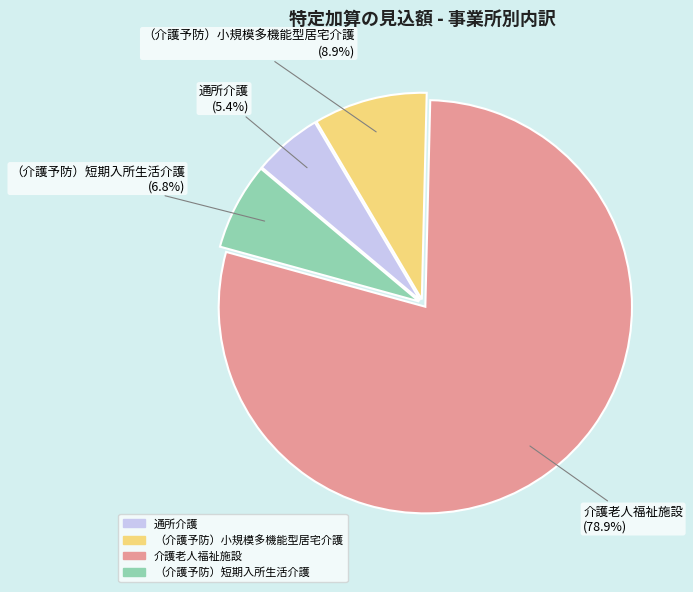

To the nearest percent, what is the combined percentage of 通所介護 and （介護予防）小規模多機能型居宅介護?

14%